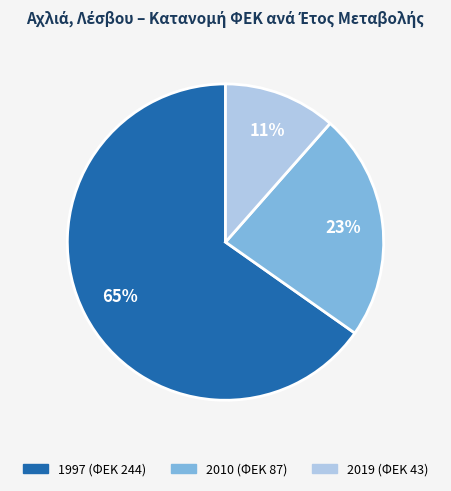

To the nearest percent, what is the average slice percentage?

33%